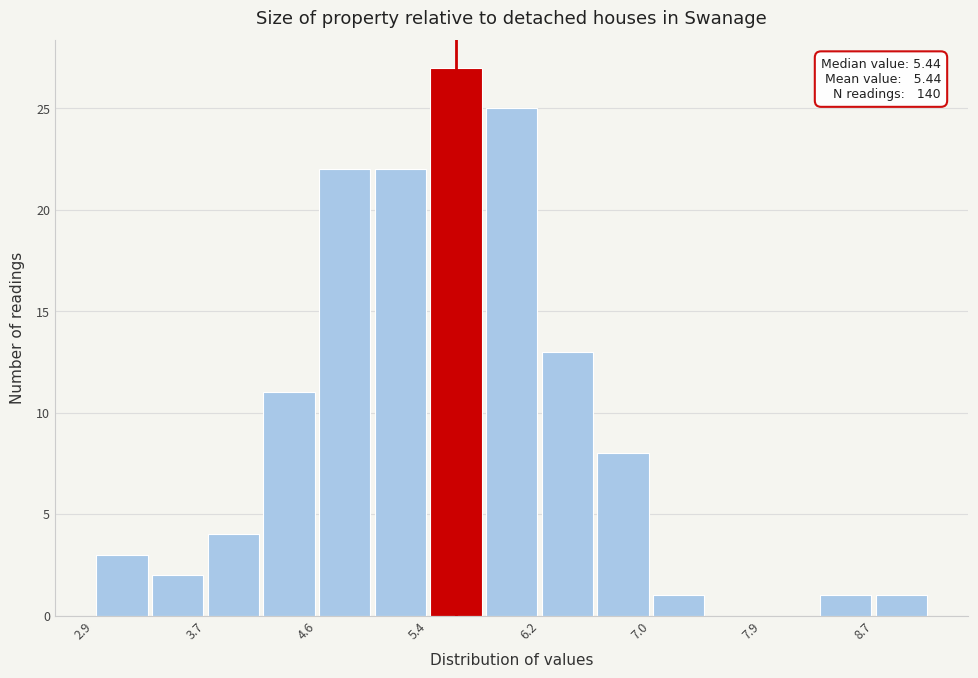

Over which range of the x-axis is the bar tallest?

5.4 to 5.8